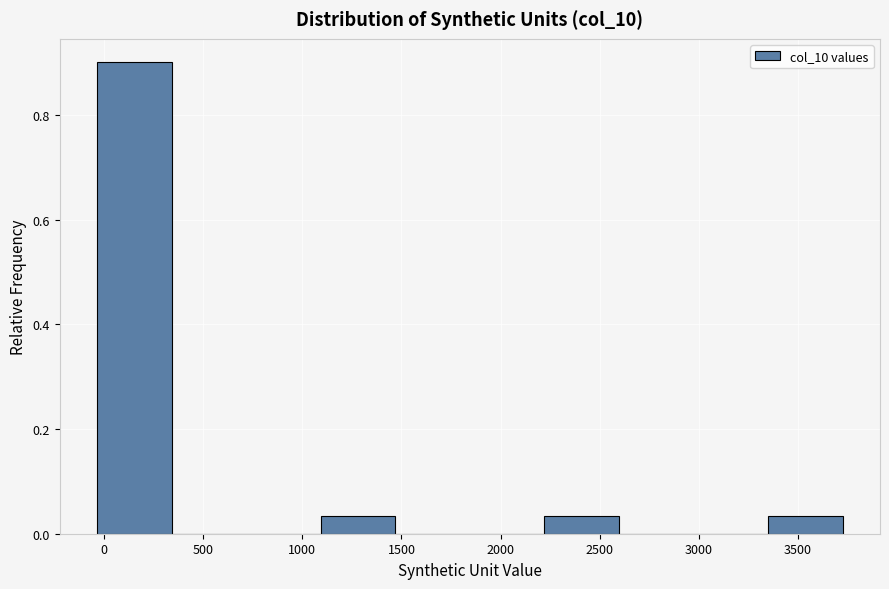

How tall is the bar that spans 2200 to 2600 on the x-axis? Neither the bar edges nor the heights are printed on the chart, so give them approximately, as read against the axes.

0.04